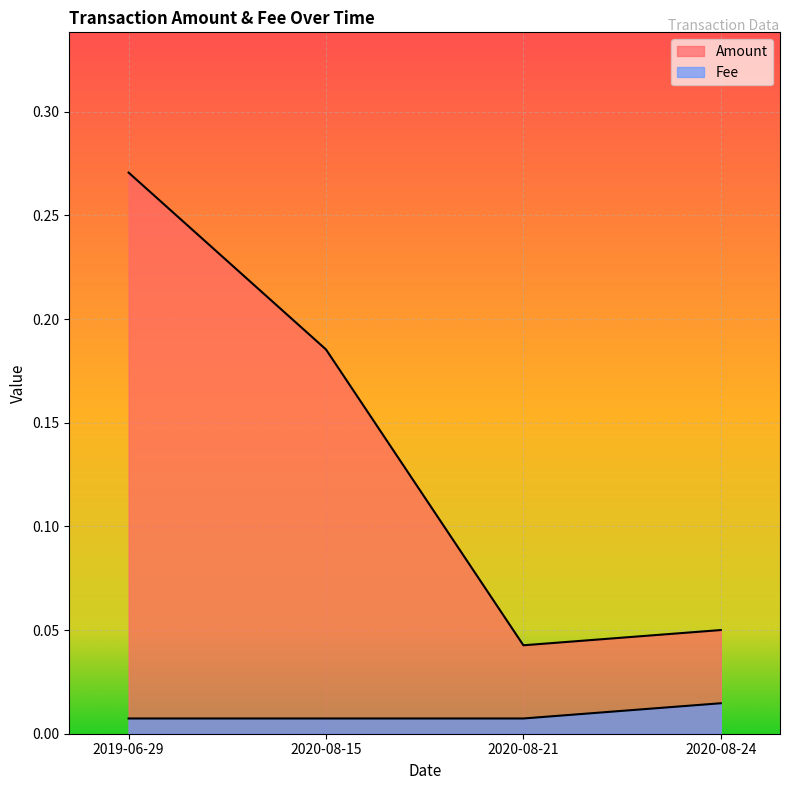

What is the average value of the Amount series?

0.1